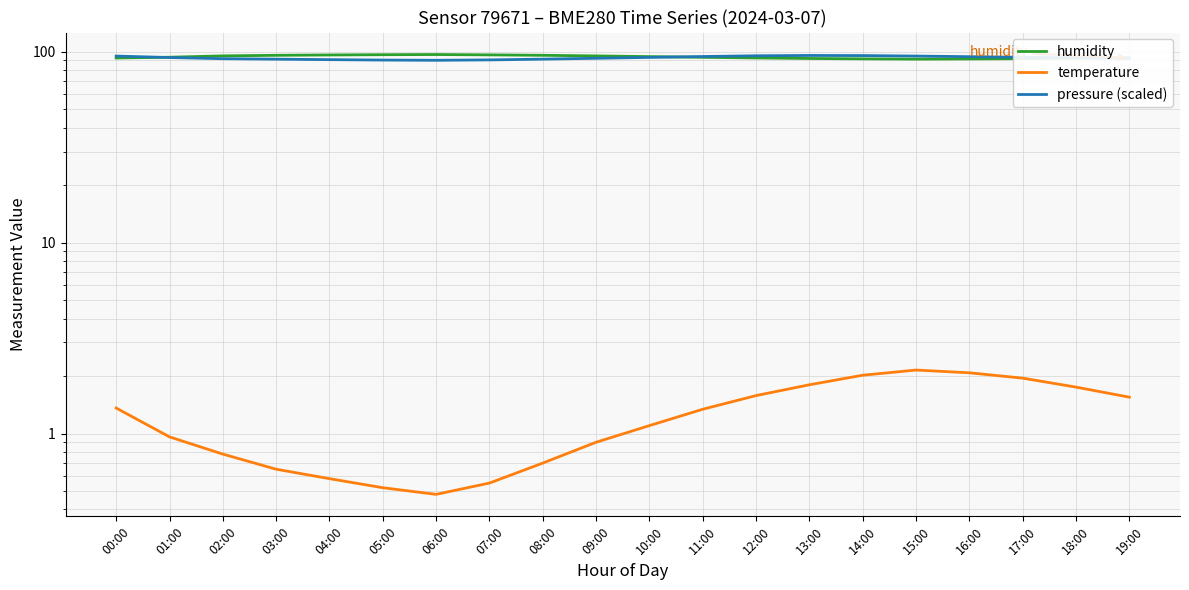

In humidity, how many points are lower than both neighbors (excluding endpoints)?

1